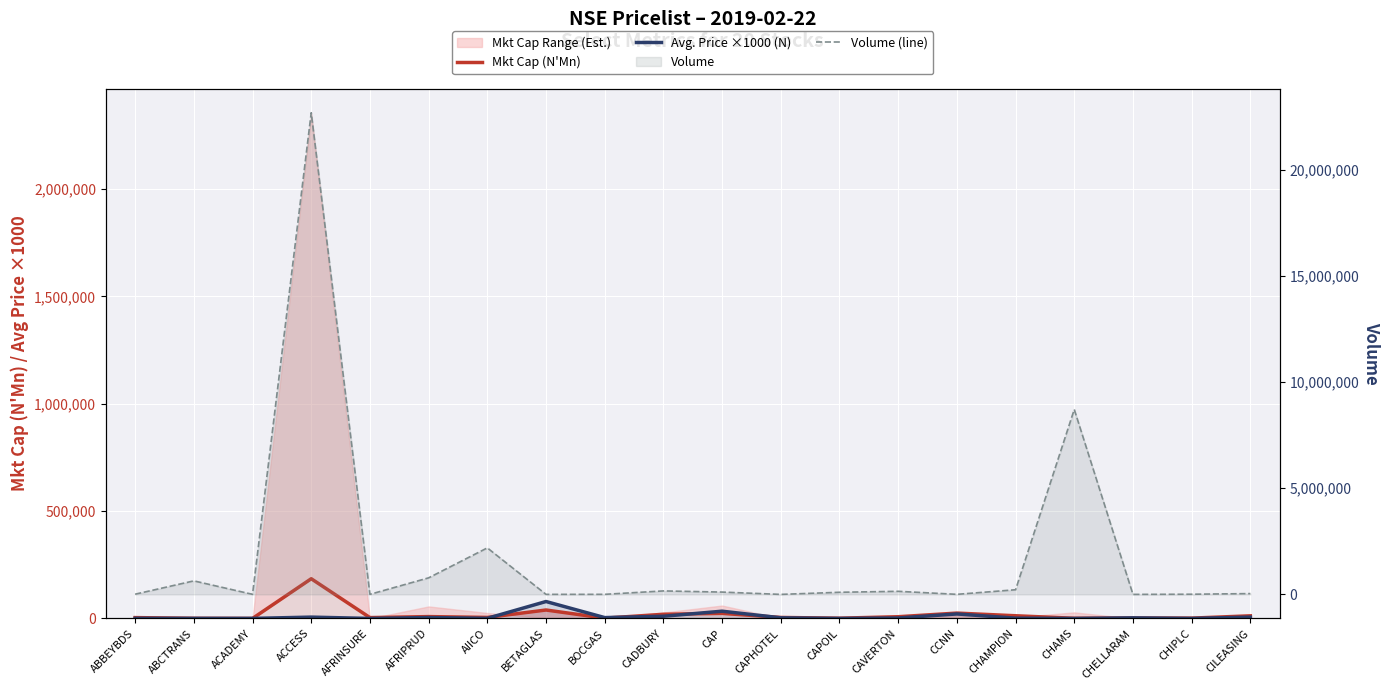

At which label is Volume (line) closest to 11338817?

CHAMS